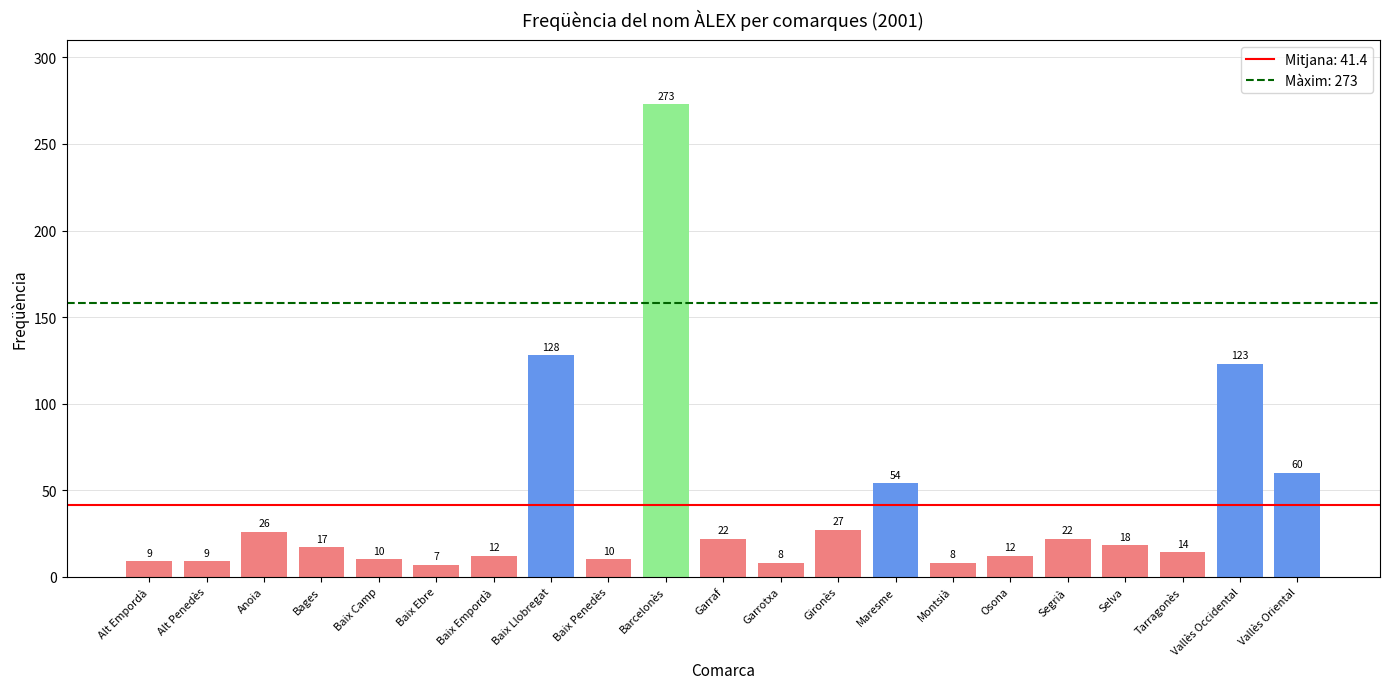

Are the bars horizontal?

No